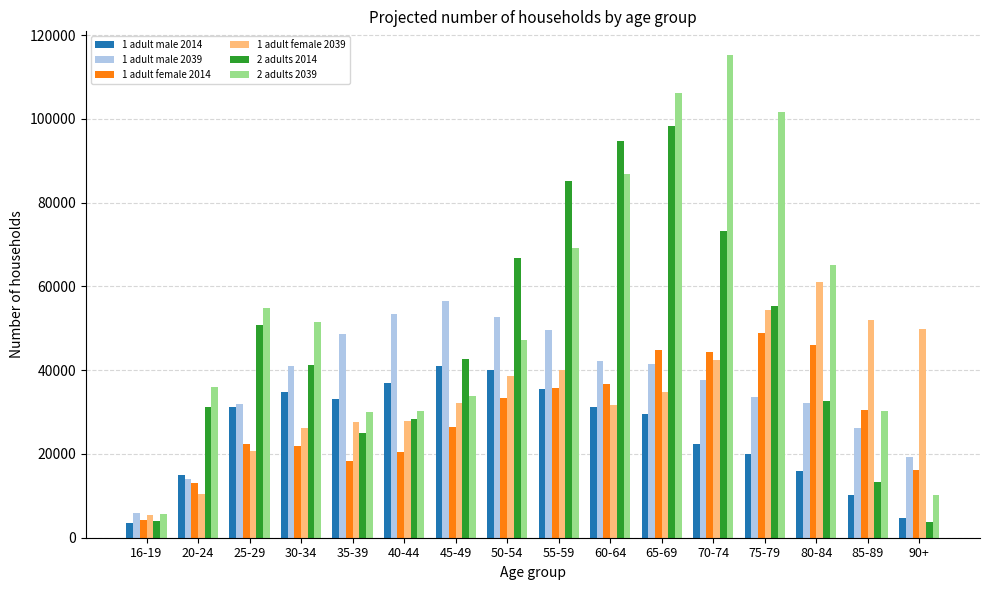

Which series has the widest spread of values?

2 adults 2039